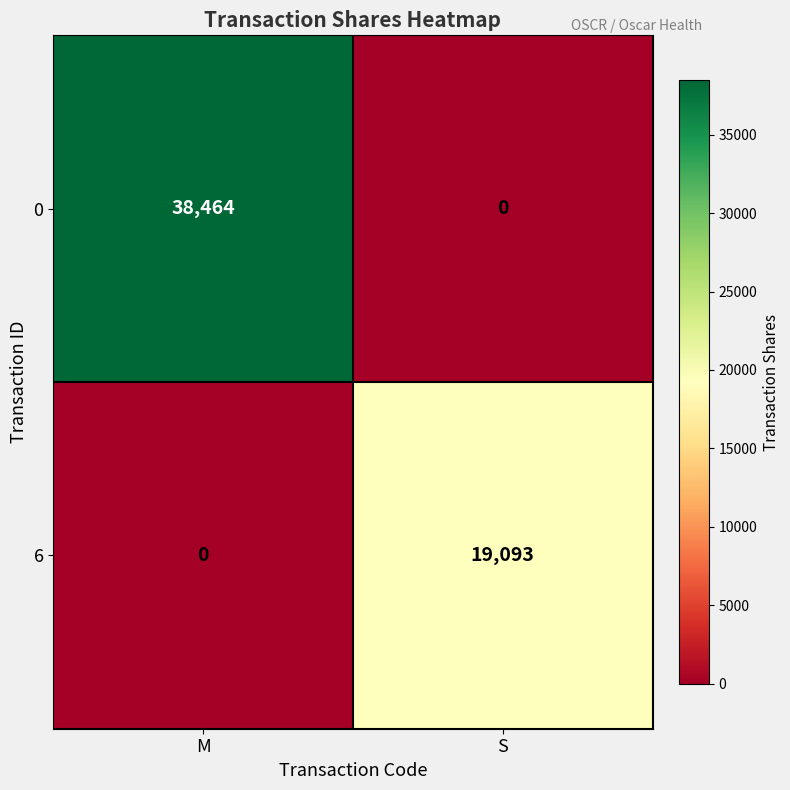

At which category is the sum across all series the highest?

M